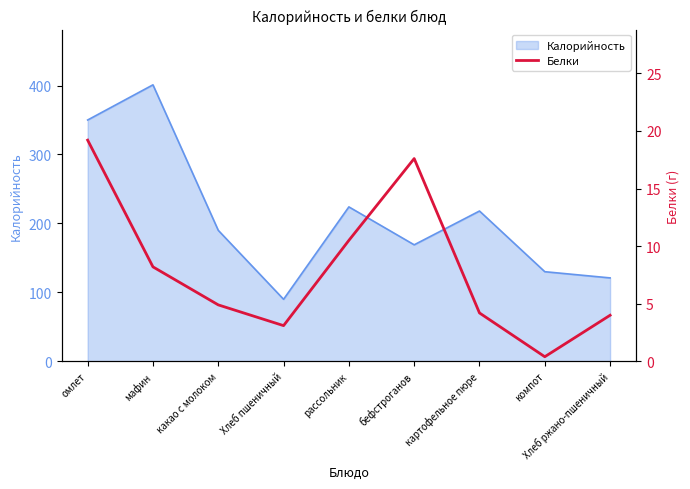

What is the label of the 5th point from the left?

рассольник